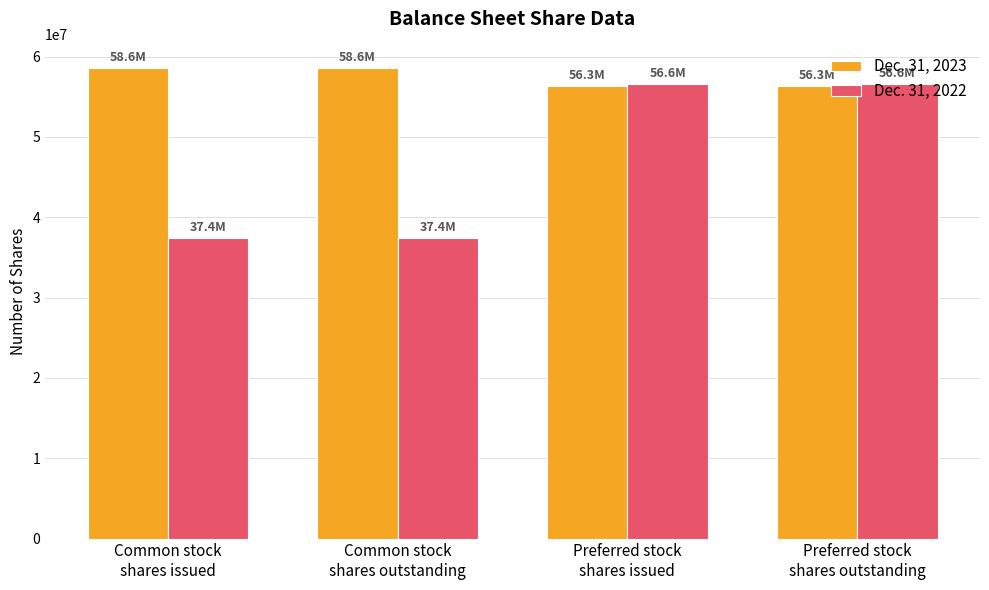

What is the sum of the Dec. 31, 2023 values at Common stock
shares issued and Preferred stock
shares outstanding?

114865068